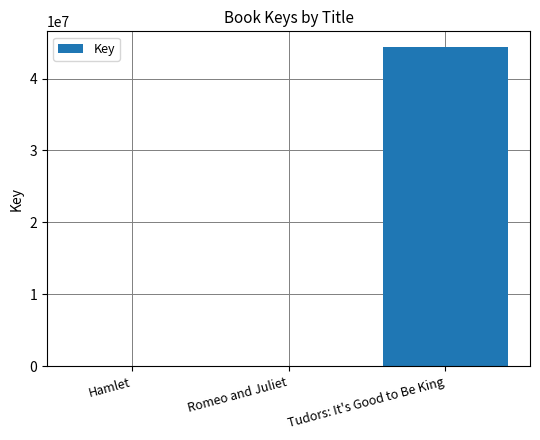

Approximately how many times larger is the value at Romeo and Juliet compared to Hamlet?

0.3